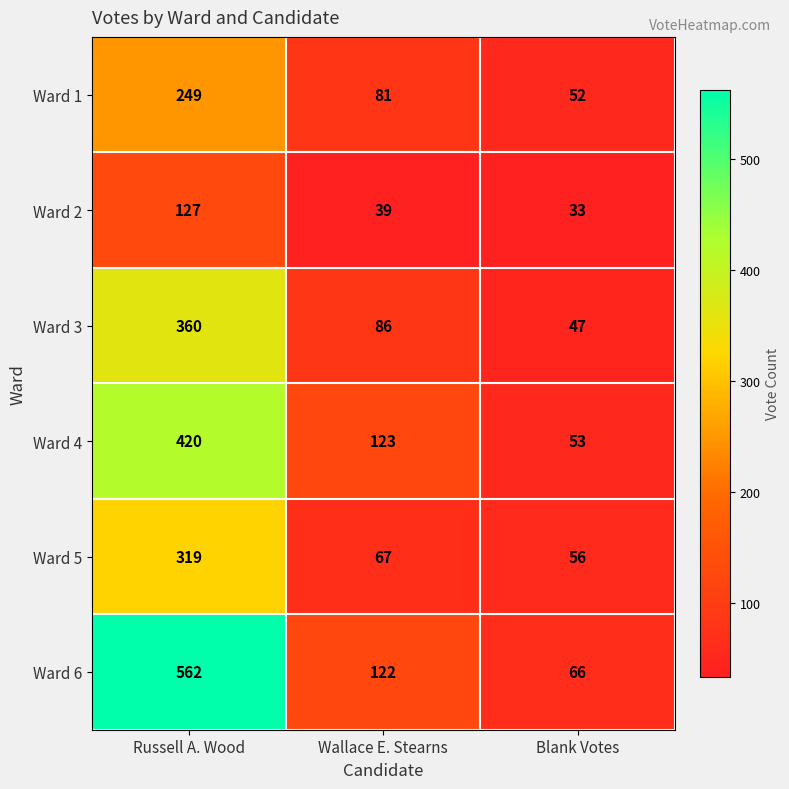

Count the Ward 3 values in the range 47 to 360.

3